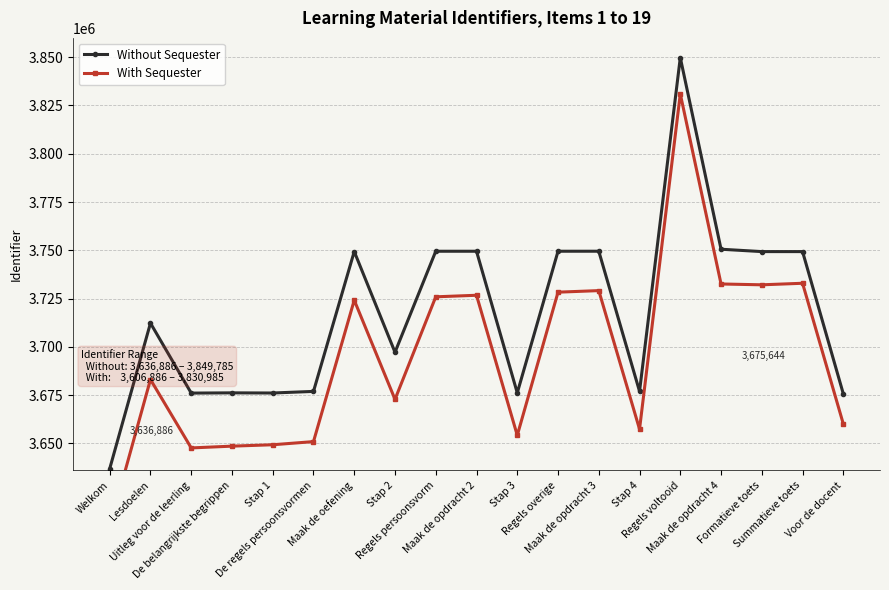

What is the label of the 8th point from the right?

Regels overige